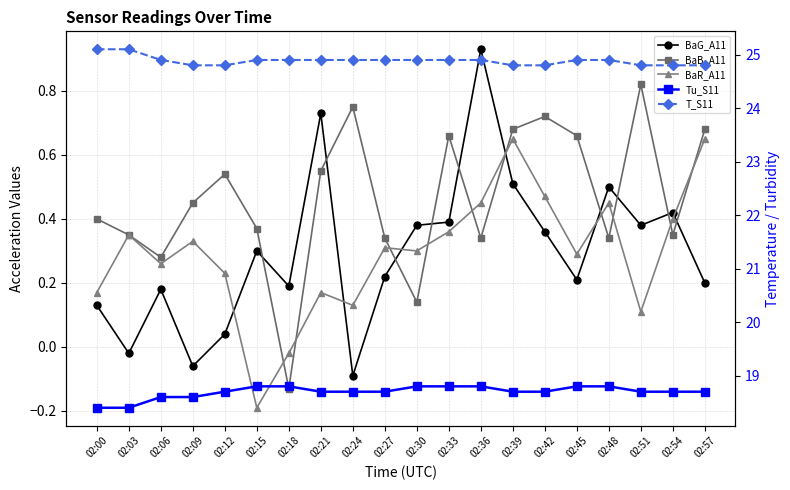

How many interior local valleys does the BaG_A11 series have?

6